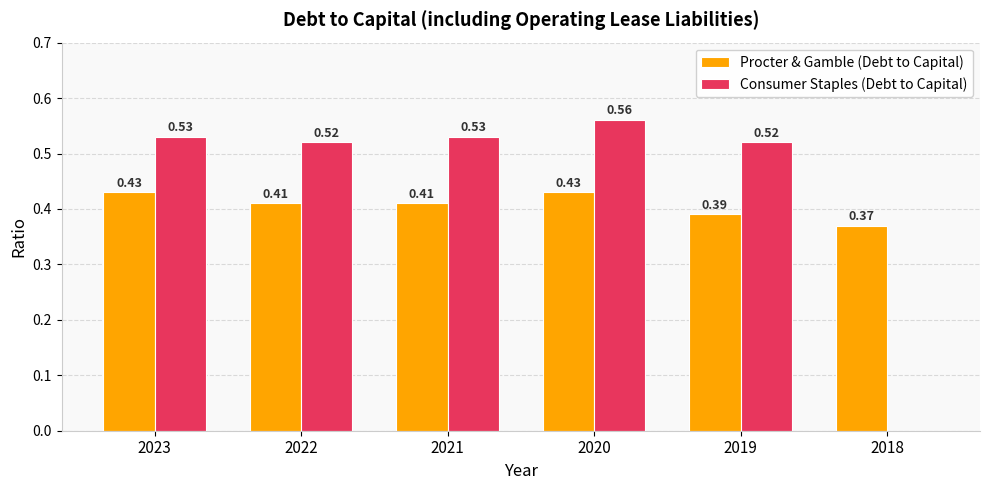

What is the total value across all series at 2023?

1.0